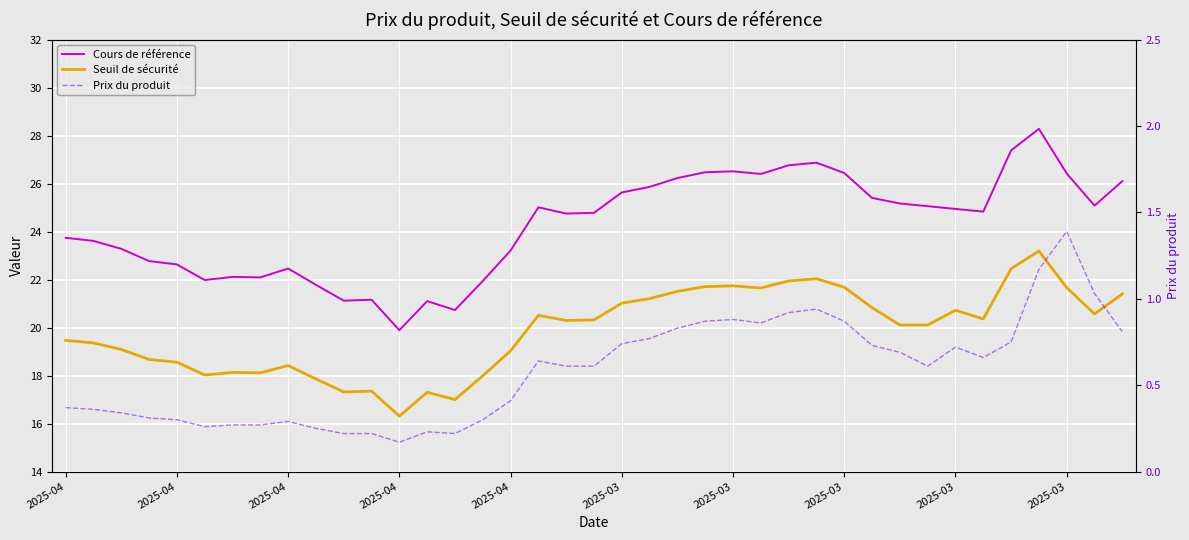

At which category does Seuil de sécurité reach its first local peak?

2025-04-17